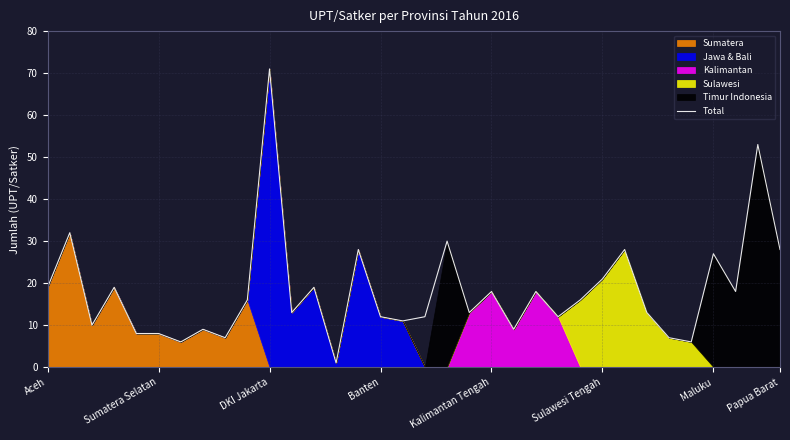

At which label does Total reach its peak?

DKI Jakarta